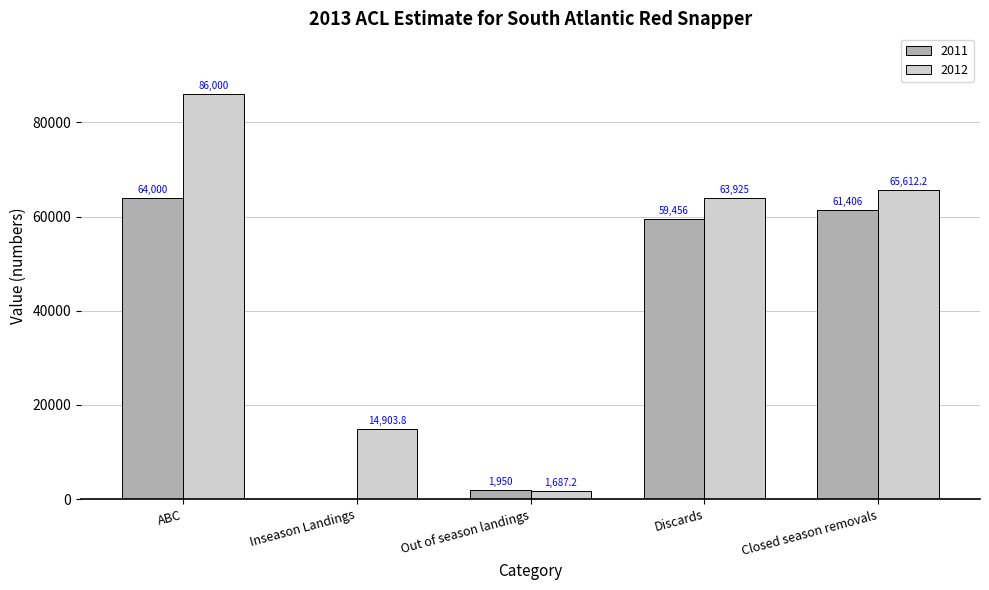

What is the difference between the 2011 values at Closed season removals and Out of season landings?

59456.0